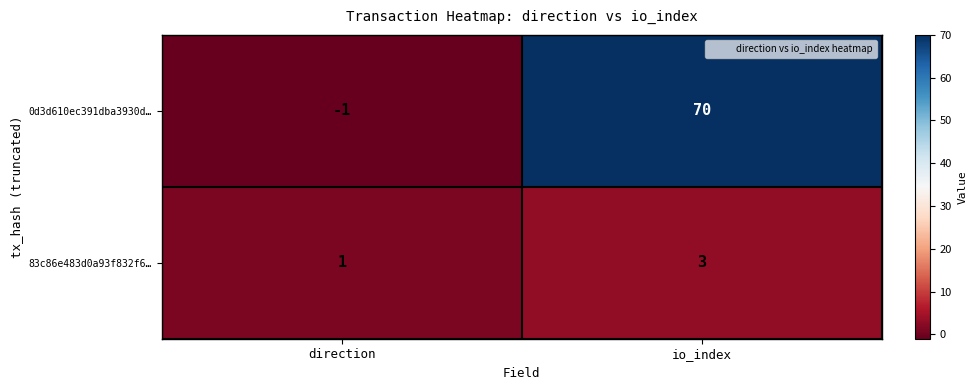

Between direction and io_index, which series saw the biggest shift?

0d3d610ec391dba3930d…